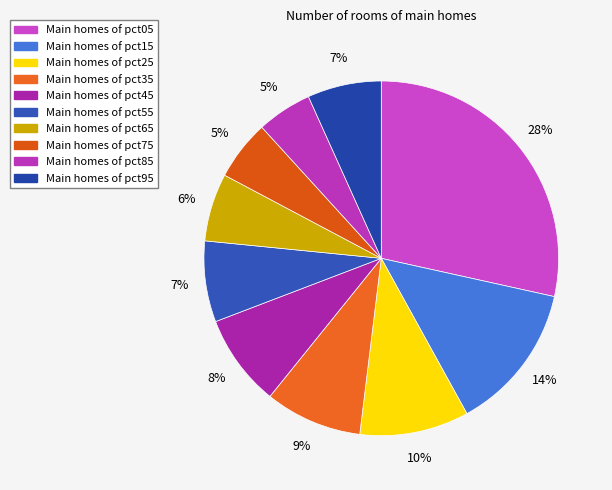

Rank the categories by value from lowest to highest.

pct85, pct75, pct65, pct95, pct55, pct45, pct35, pct25, pct15, pct05